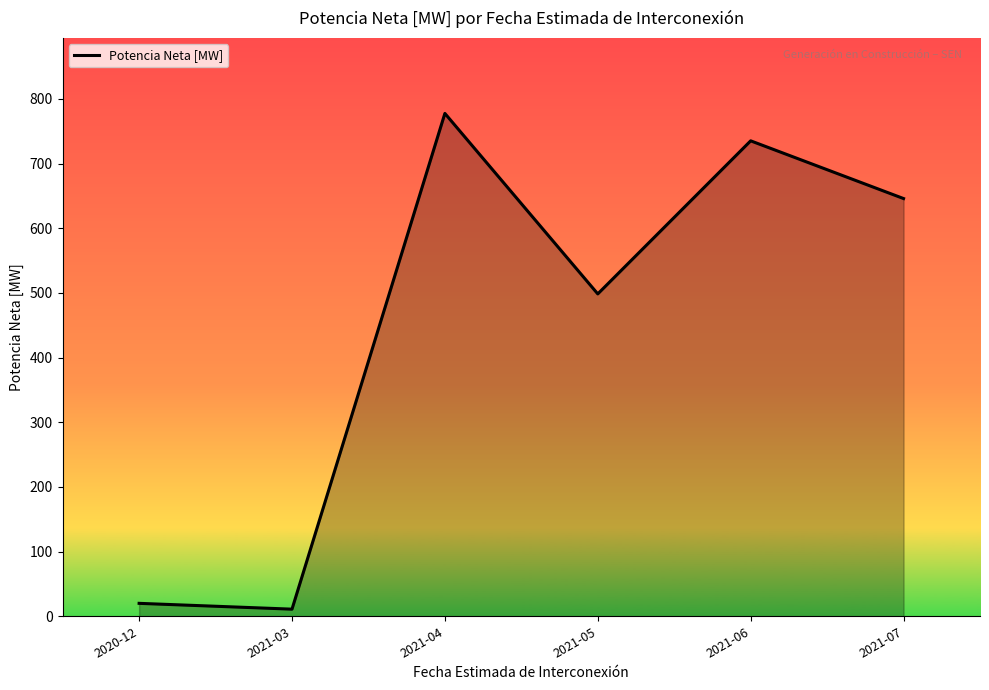

Count the number of categories in the chart.

6